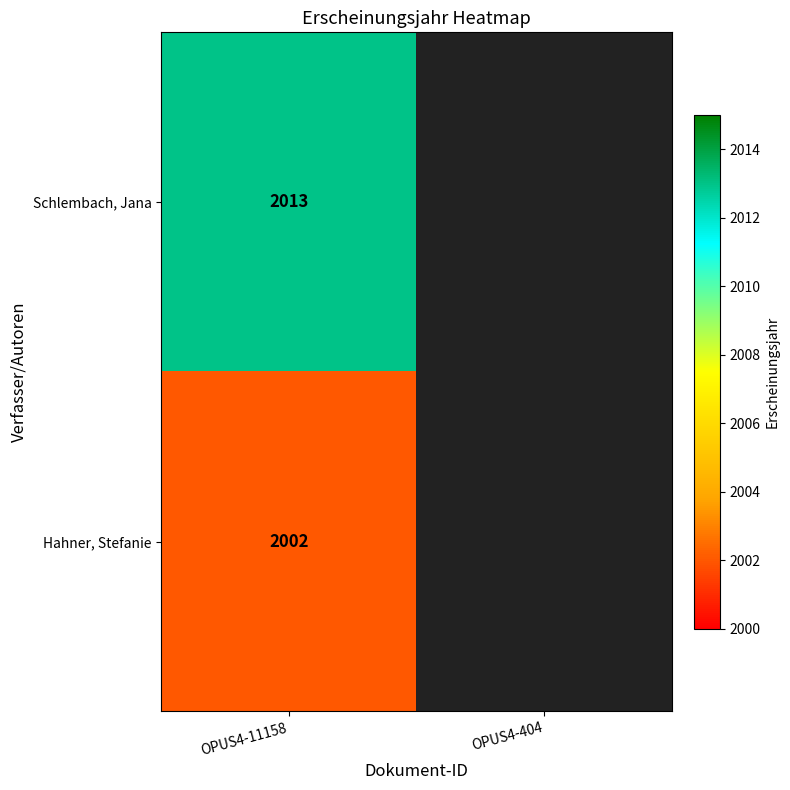

What is the difference between the highest and lowest values at OPUS4-11158?

11